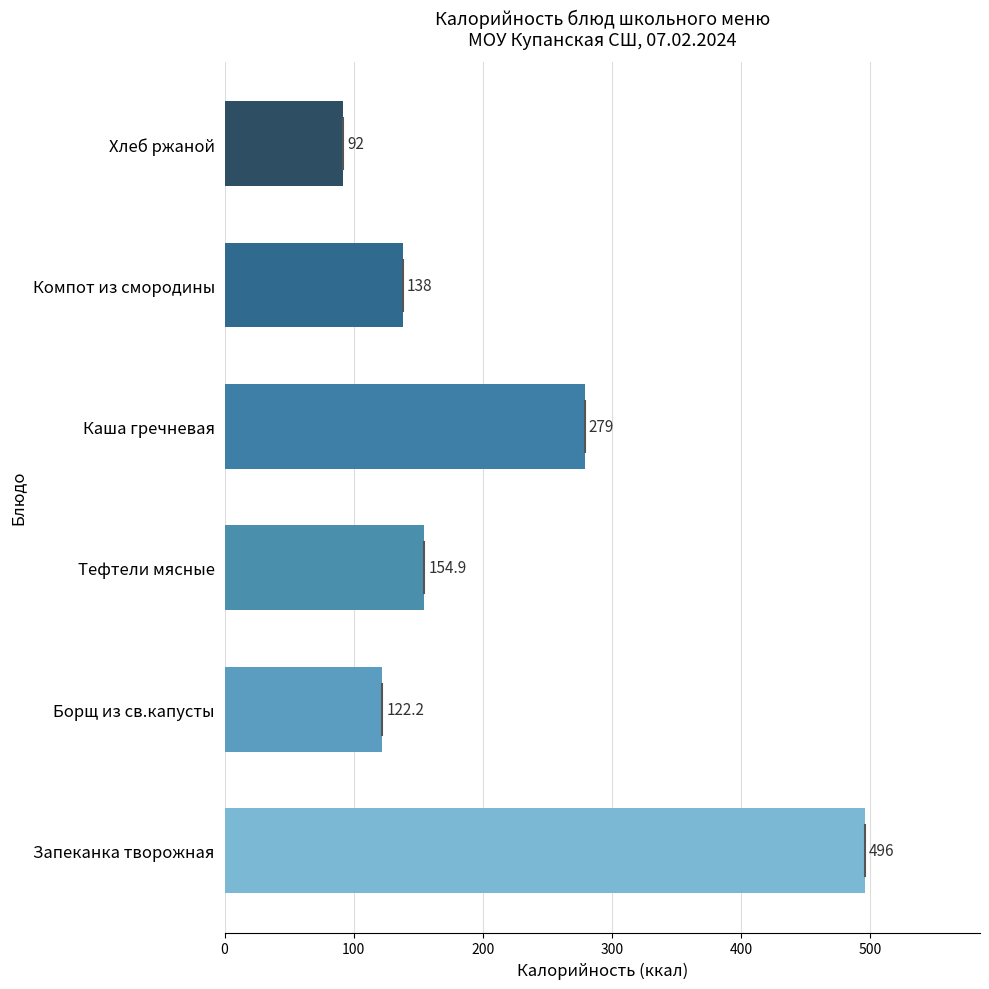

How many data points are less than 154?

3